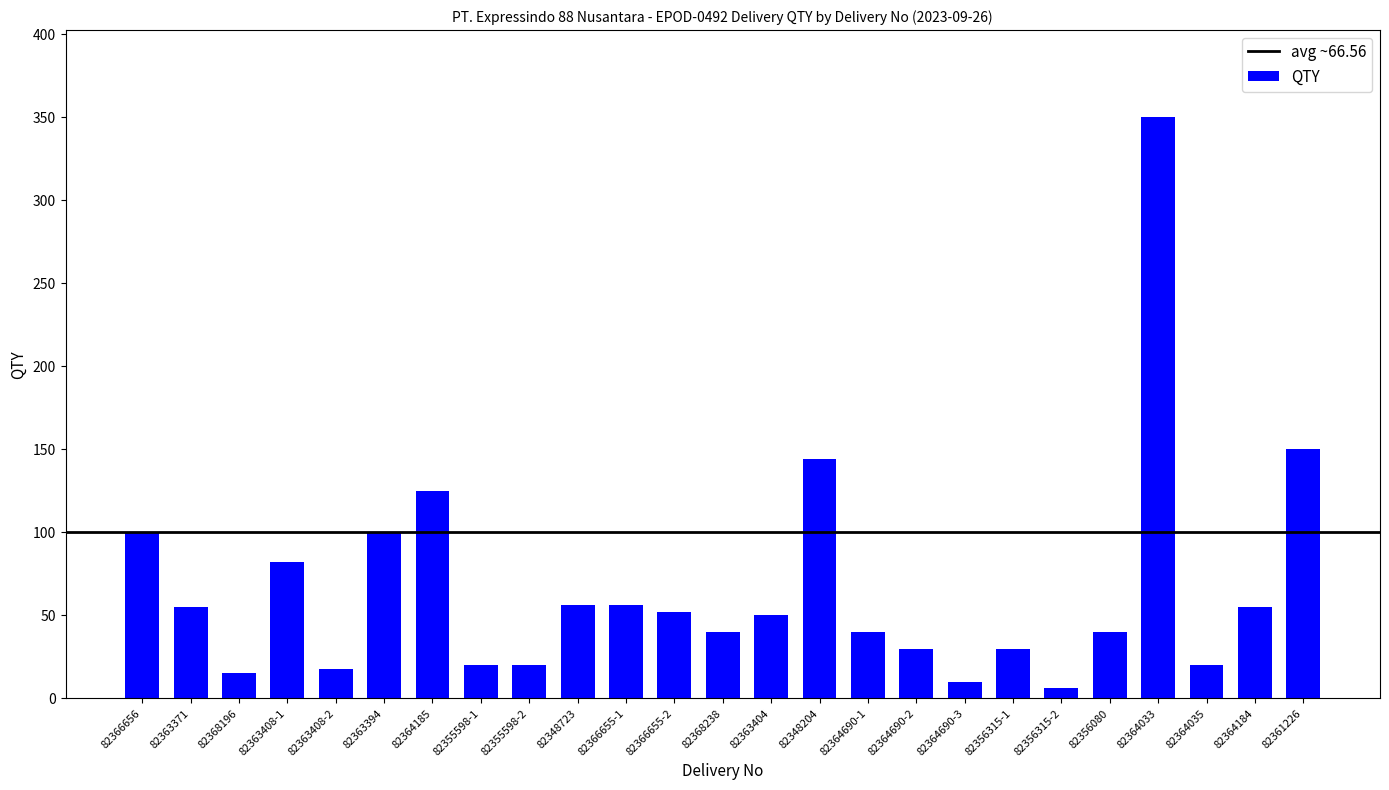

Does the chart contain stacked bars?

No